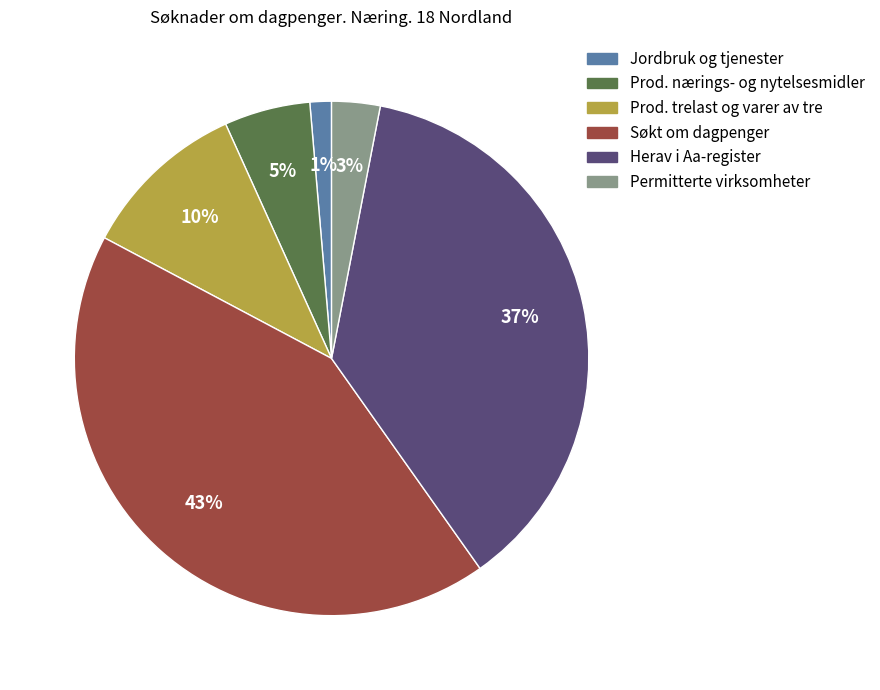

To the nearest percent, what is the average slice percentage?

17%